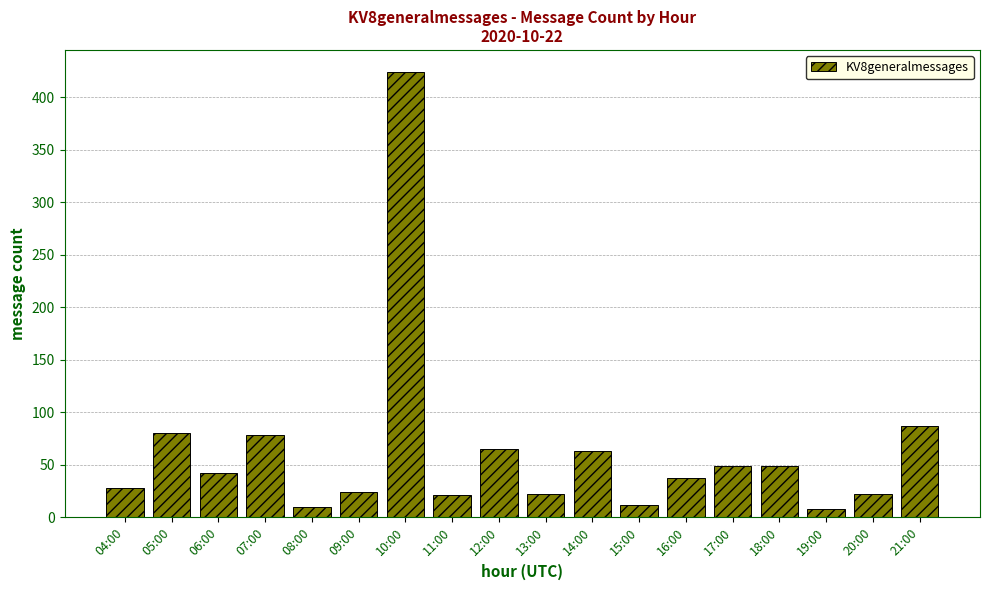

Does the chart contain stacked bars?

No